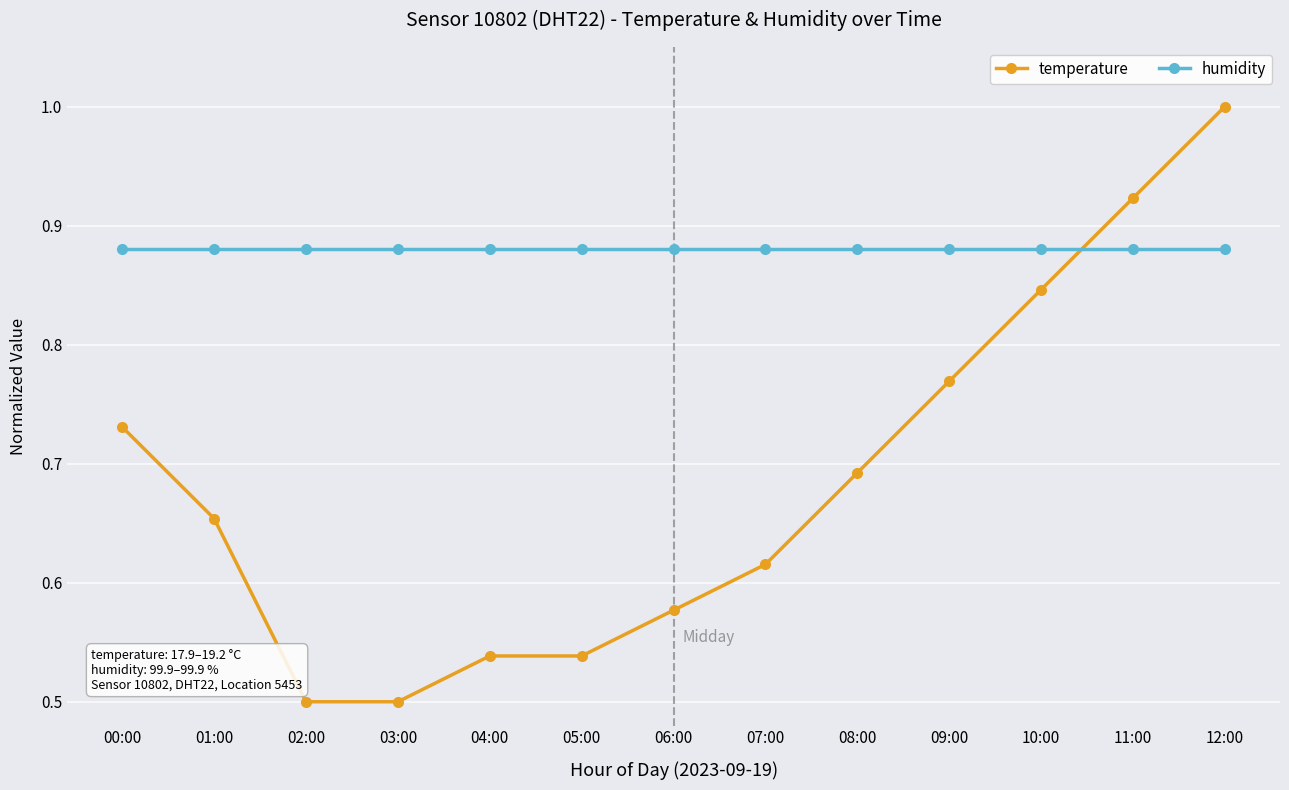

What is the maximum value shown in the chart?

1.0